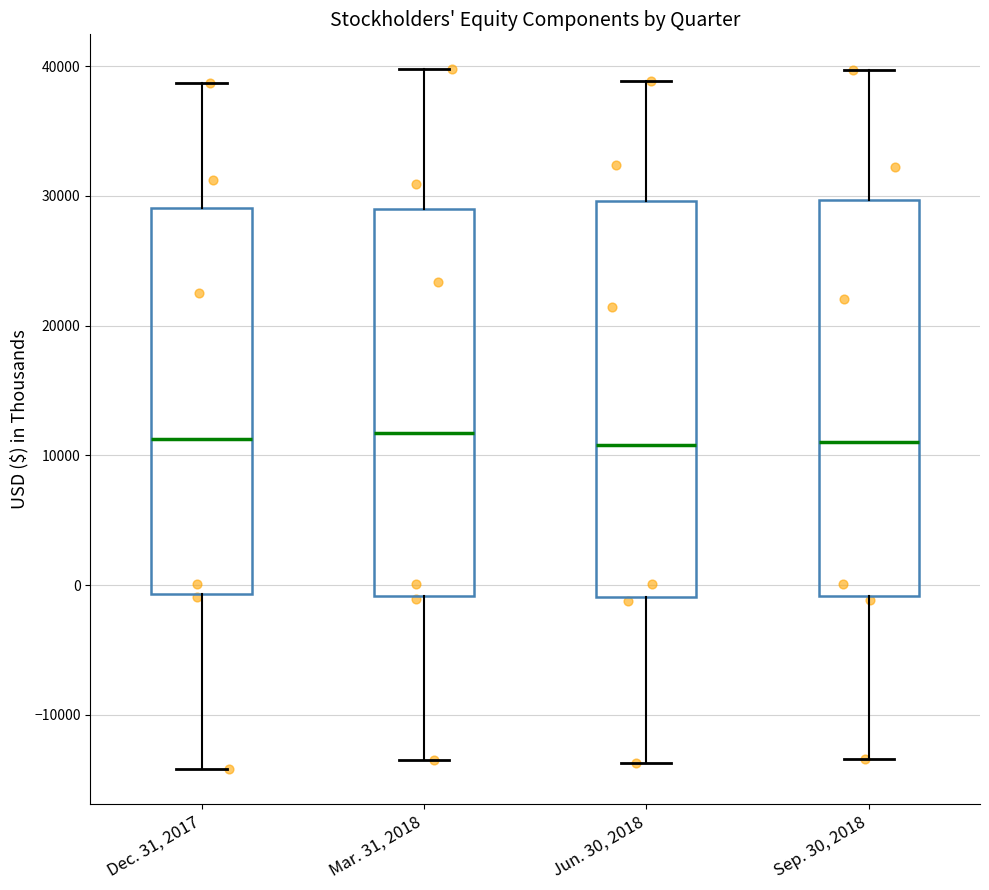

Reading left to right, transcribe this box plot: for each box, give where its median line is, the range the box spans, and where its two whiskers end, as read against the y-axis. The values are not printed on the chart, so give them approximately, as read against the axis.

Dec. 31, 2017: median 11000, box -1000 to 29000, whiskers -14000 to 39000
Mar. 31, 2018: median 12000, box -1000 to 29000, whiskers -13000 to 40000
Jun. 30, 2018: median 11000, box -1000 to 30000, whiskers -14000 to 39000
Sep. 30, 2018: median 11000, box -1000 to 30000, whiskers -13000 to 40000